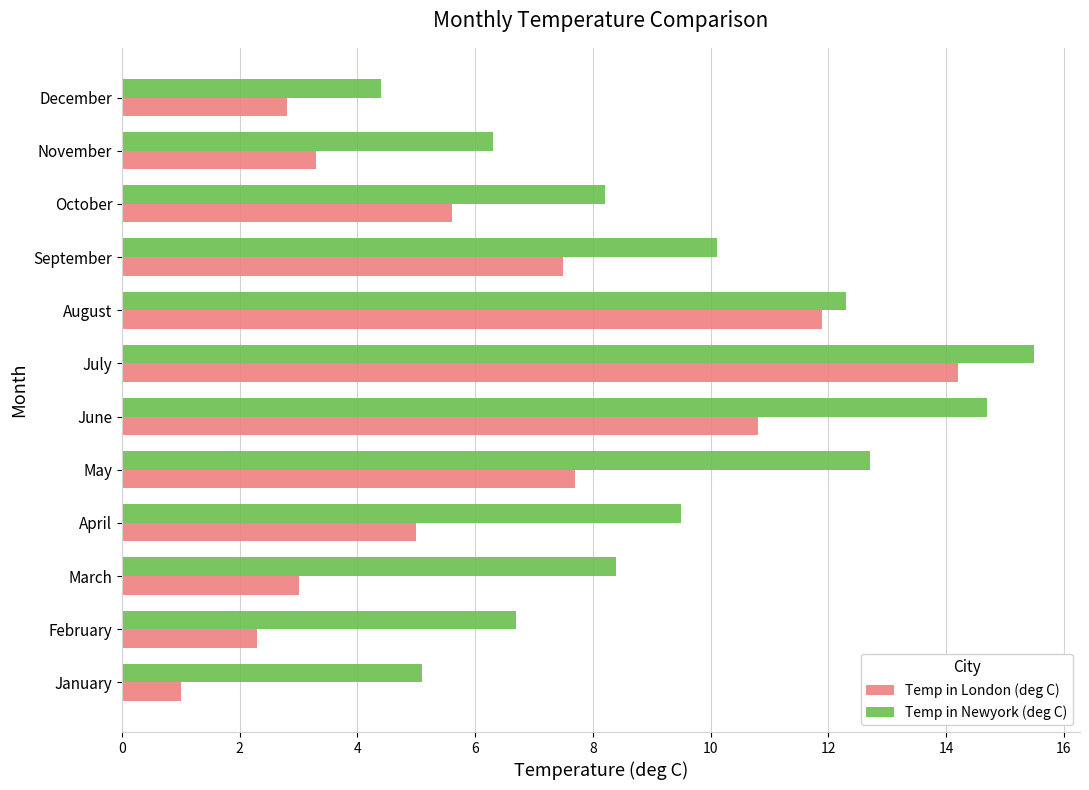

Rank the series by their maximum value, from highest to lowest.

Temp in Newyork (deg C), Temp in London (deg C)